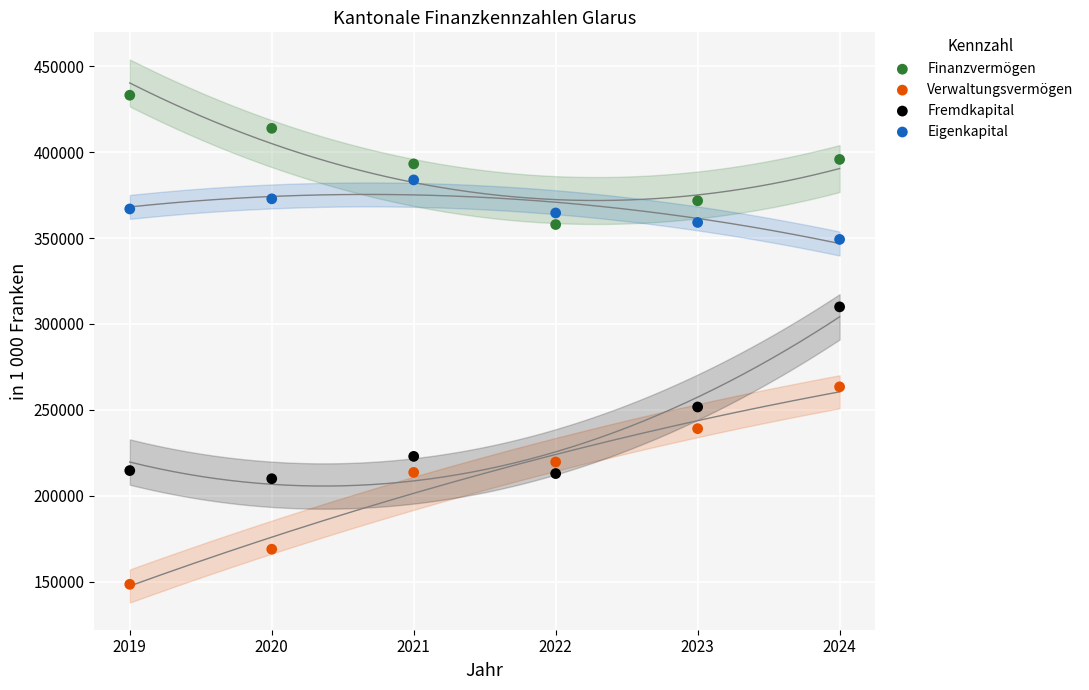

Across all series, what Y value is closest to 290819?

309945.3